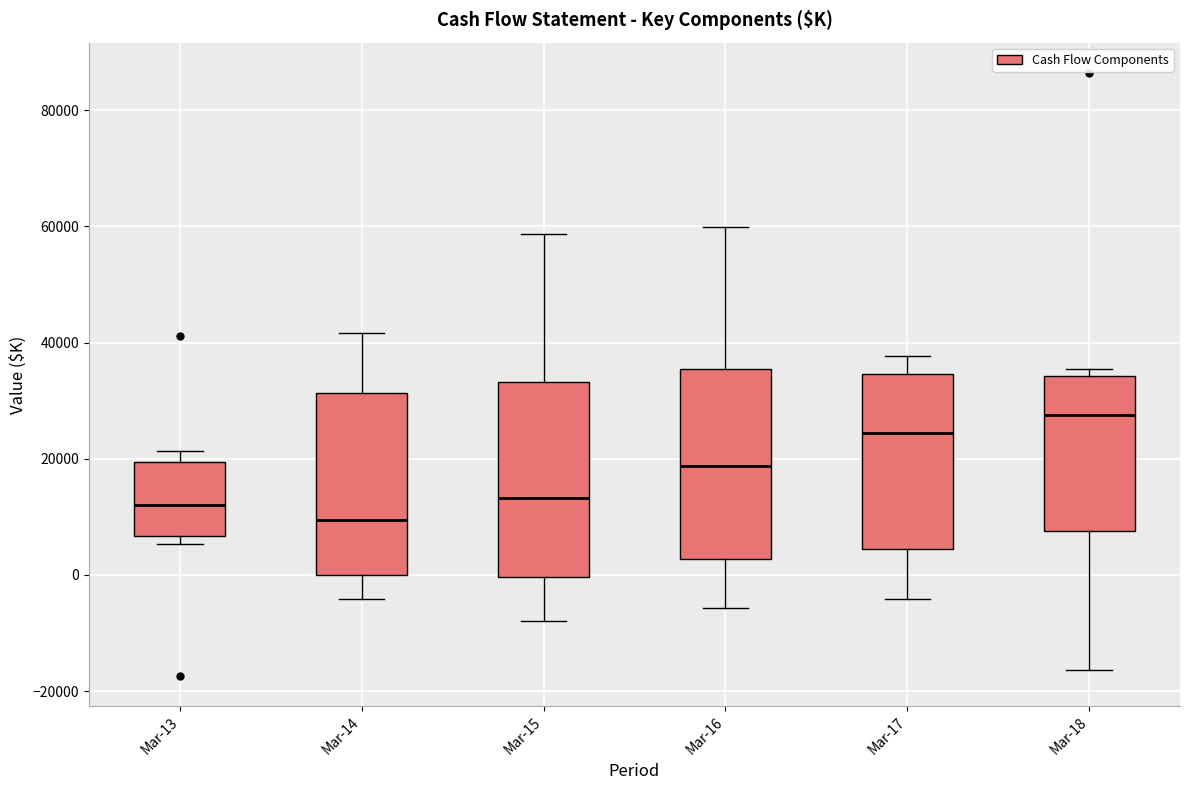

Where is the lower edge of the box for Mar-14 on the y-axis? The values are not printed on the chart, so give them approximately, as read against the axis.

0